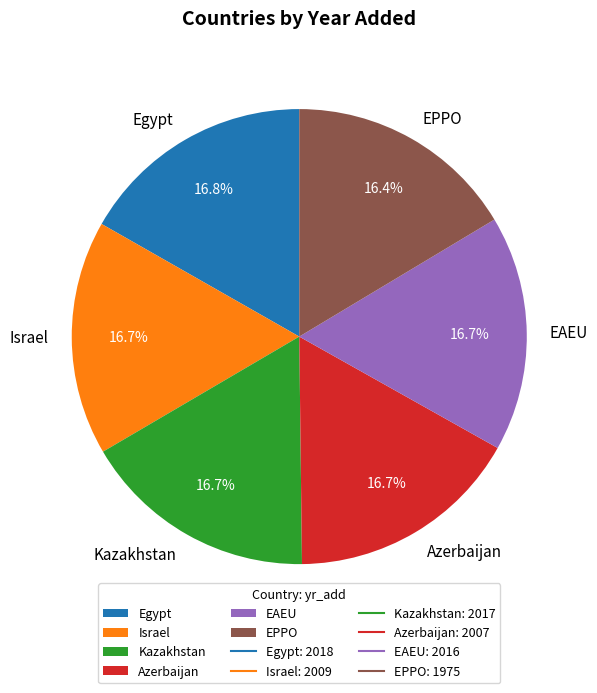

What percentage is NOT represented by EAEU?

83.3%